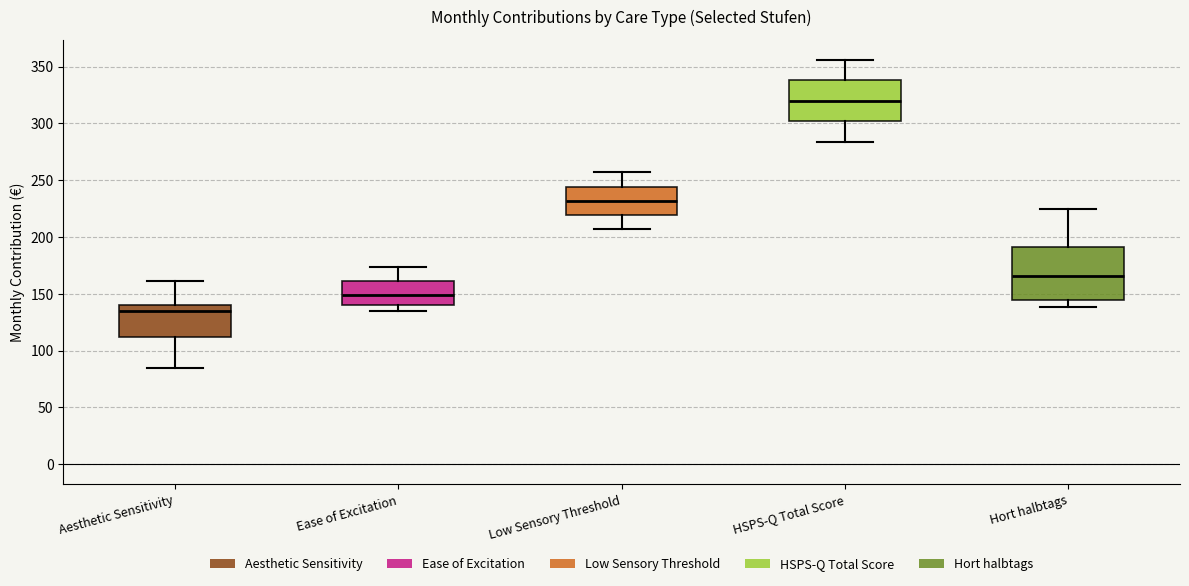

Which box is the tallest, from its lower edge to its upper edge?

Hort halbtags